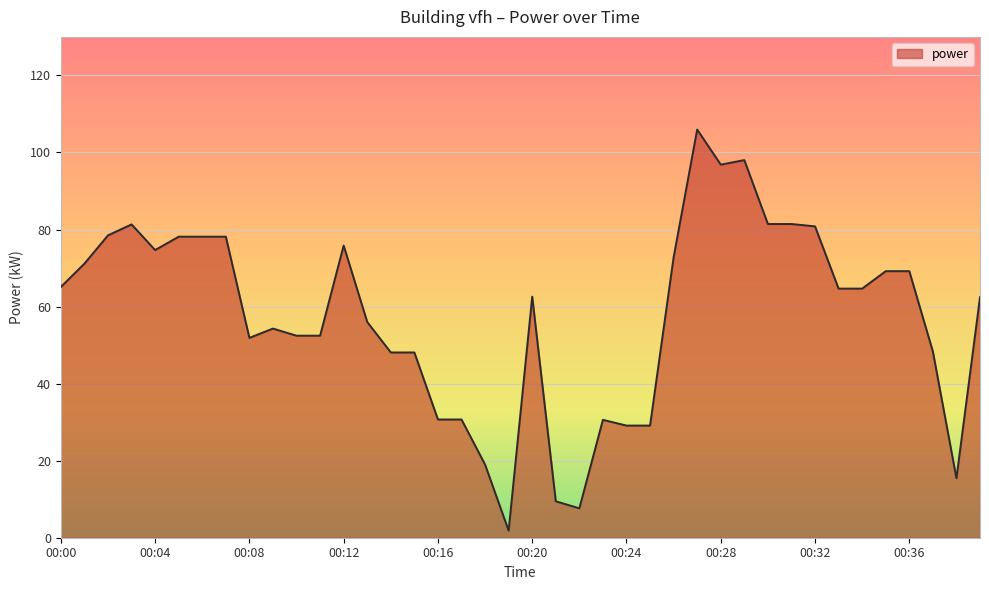

What is the greatest value displayed?

106.0